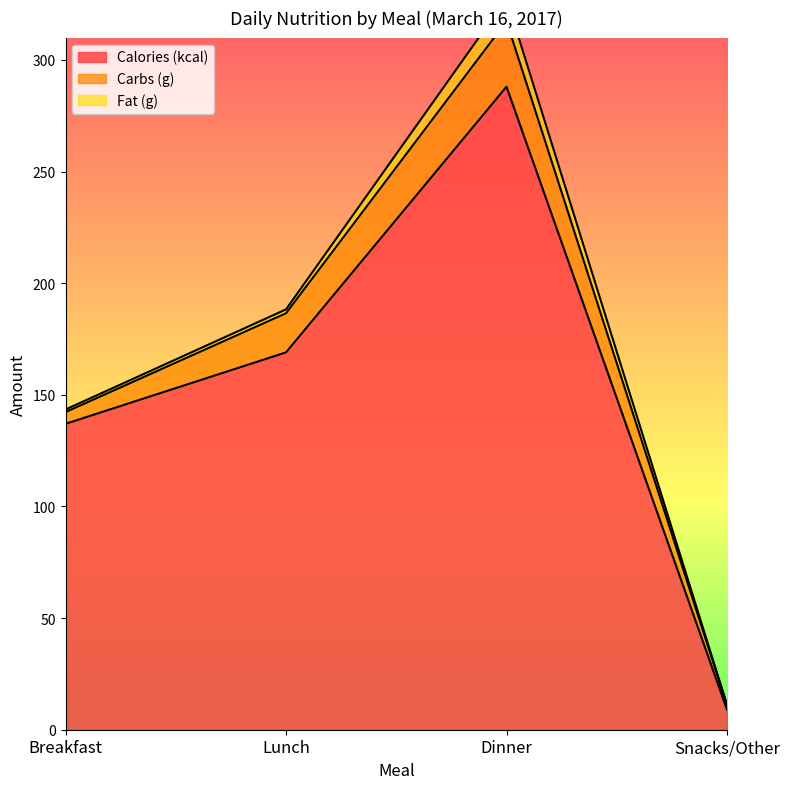

The value of Fat (g) at Snacks/Other is 0.1. True or false?

True